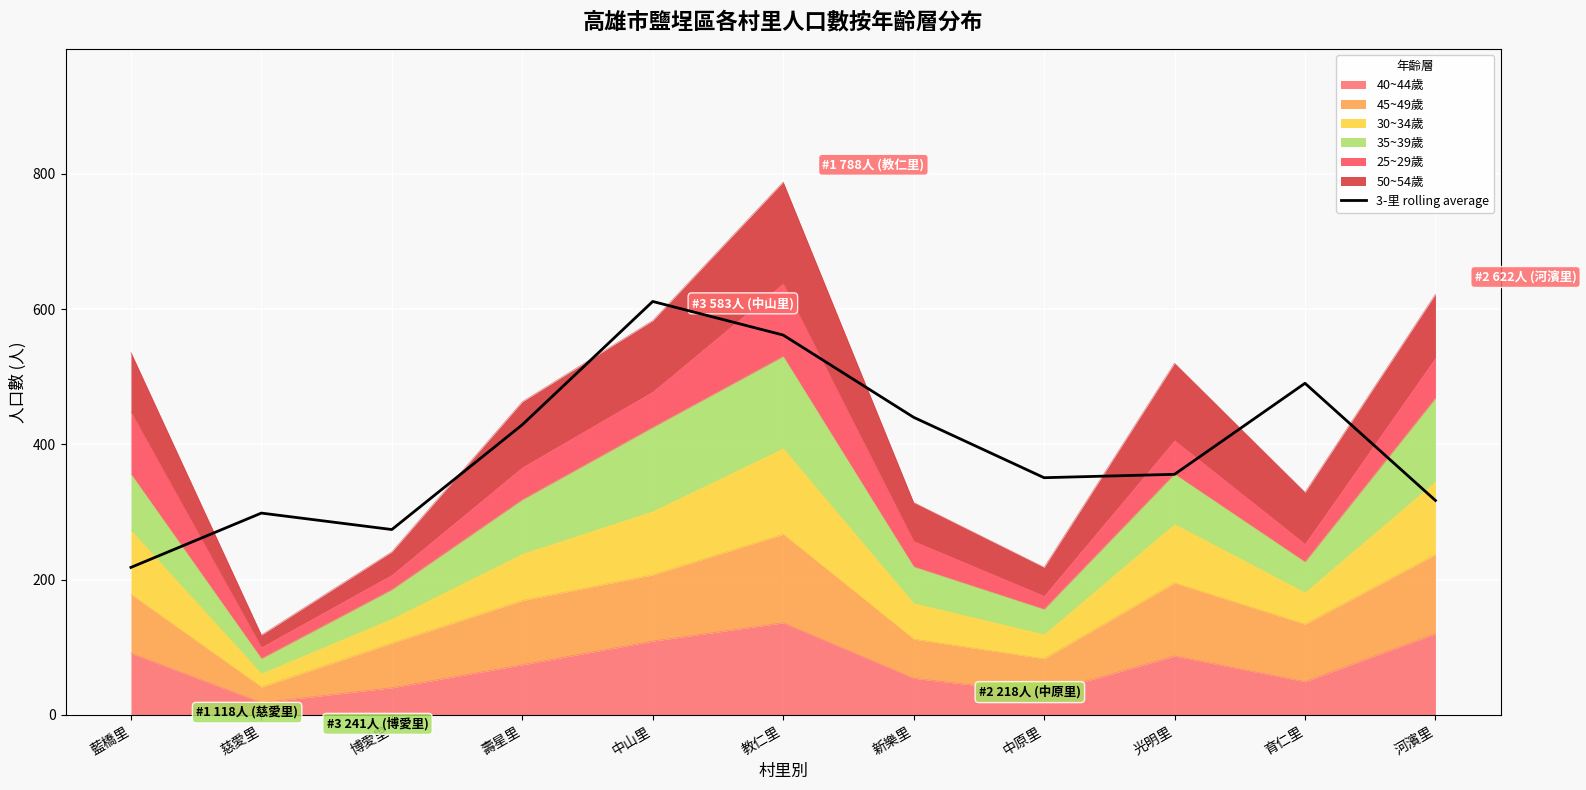

Which has a higher value, 中原里 or 育仁里?

育仁里